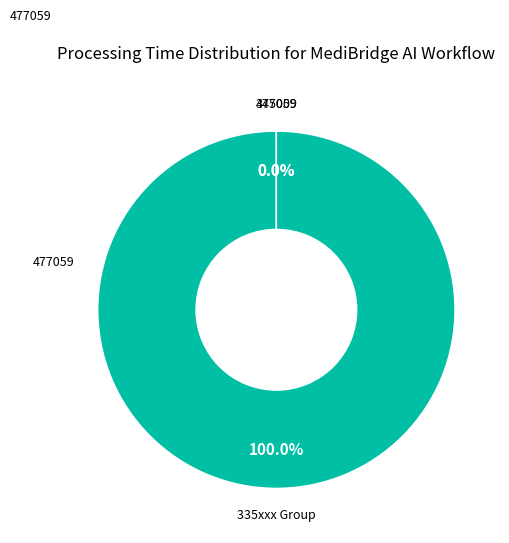

To the nearest percent, what is the difference between the largest and smallest slice percentages?

100%